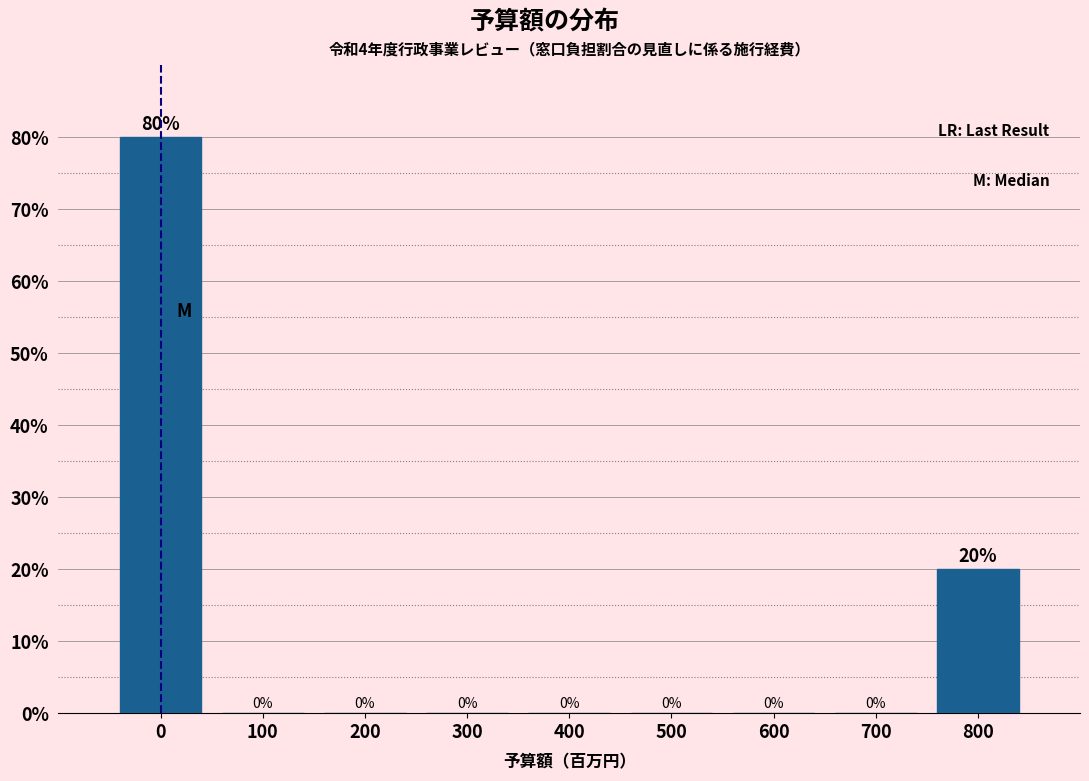

Reading right to left, extract all data points from this chart.

800=20	700=0	600=0	500=0	400=0	300=0	200=0	100=0	0=80